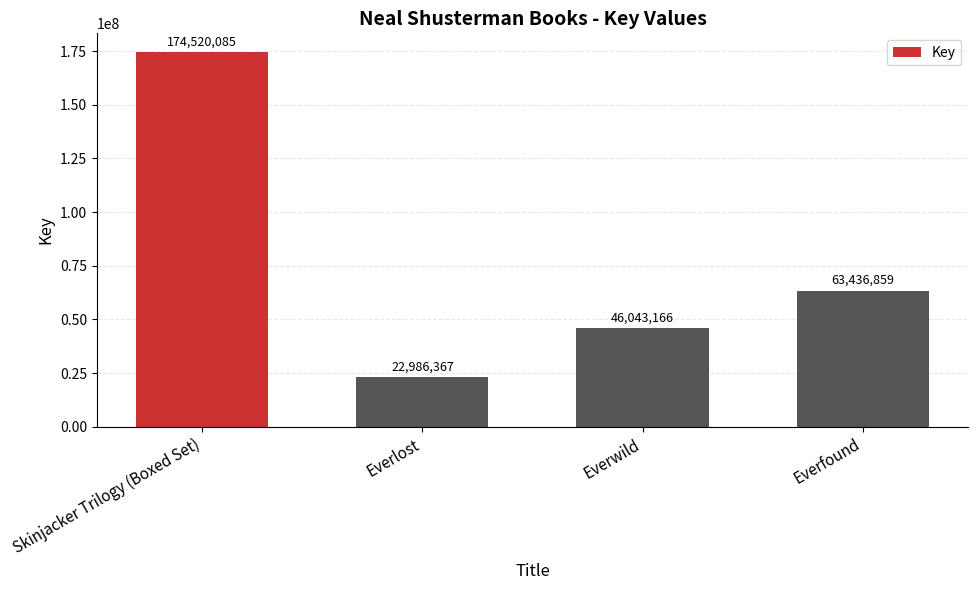

Reading right to left, extract all data points from this chart.

Everfound=63436859	Everwild=46043166	Everlost=22986367	Skinjacker Trilogy (Boxed Set)=174520085